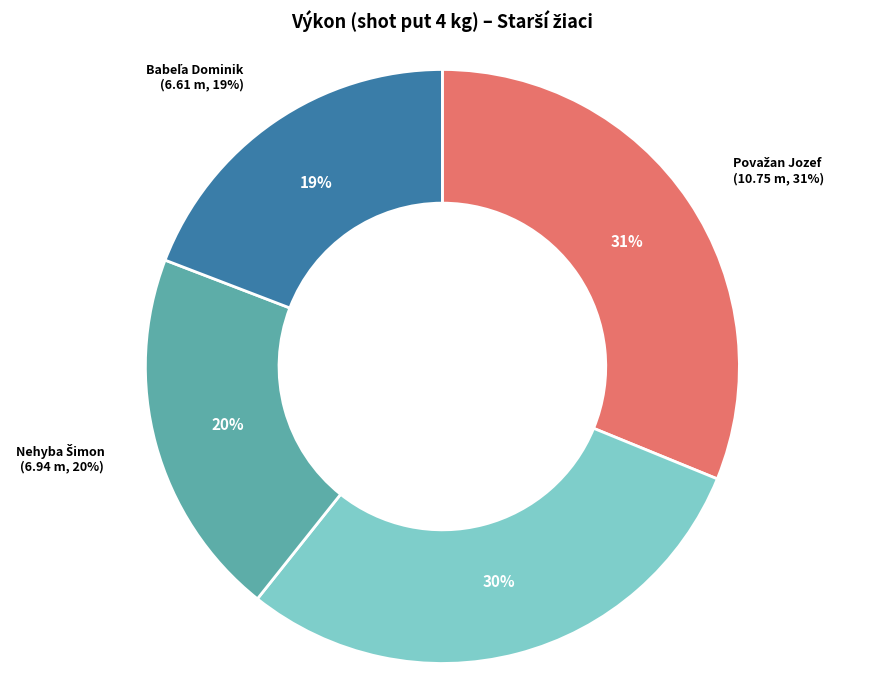

What is the change in value from Považan Jozef to Babeľa Dominik?

-4.1